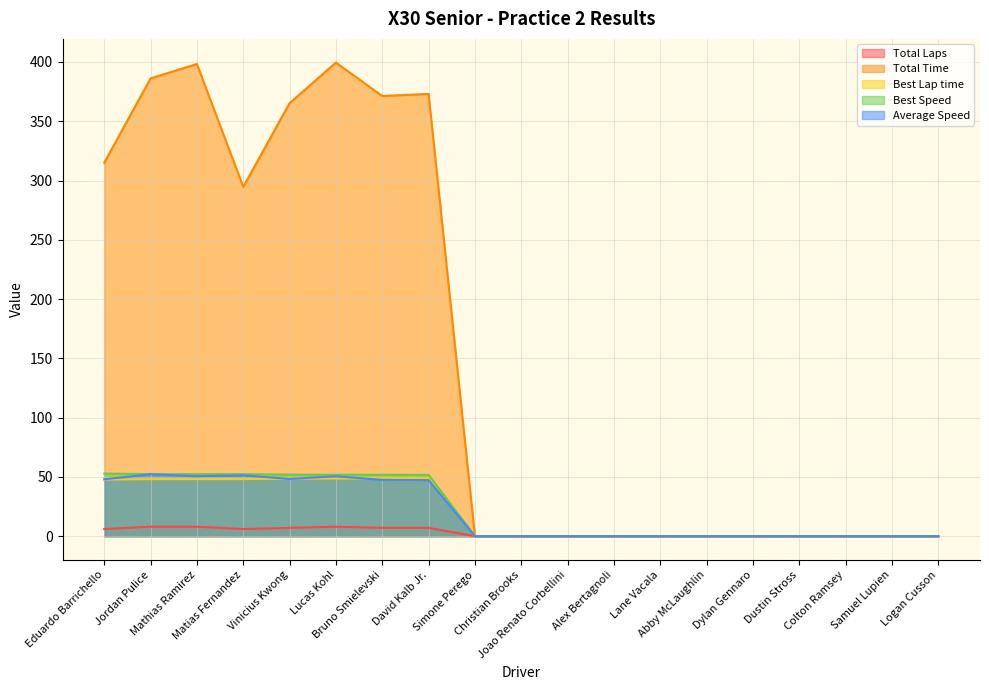

Reading right to left, list all the values displayed in this chart.

Total Laps: Logan Cusson=0.0	Samuel Lupien=0.0	Colton Ramsey=0.0	Dustin Stross=0.0	Dylan Gennaro=0.0	Abby McLaughlin=0.0	Lane Vacala=0.0	Alex Bertagnoli=0.0	Joao Renato Corbellini=0.0	Christian Brooks=0.0	Simone Perego=0.0	David Kalb Jr.=7.0	Bruno Smielevski=7.0	Lucas Kohl=8.0	Vinicius Kwong=7.0	Matias Fernandez=6.0	Mathias Ramirez=8.0	Jordan Pulice=8.0	Eduardo Barrichello=6.0
Total Time: Logan Cusson=0.0	Samuel Lupien=0.0	Colton Ramsey=0.0	Dustin Stross=0.0	Dylan Gennaro=0.0	Abby McLaughlin=0.0	Lane Vacala=0.0	Alex Bertagnoli=0.0	Joao Renato Corbellini=0.0	Christian Brooks=0.0	Simone Perego=0.0	David Kalb Jr.=373.0	Bruno Smielevski=371.3	Lucas Kohl=399.5	Vinicius Kwong=365.2	Matias Fernandez=294.7	Mathias Ramirez=398.3	Jordan Pulice=386.1	Eduardo Barrichello=315.0
Best Lap time: Logan Cusson=0.0	Samuel Lupien=0.0	Colton Ramsey=0.0	Dustin Stross=0.0	Dylan Gennaro=0.0	Abby McLaughlin=0.0	Lane Vacala=0.0	Alex Bertagnoli=0.0	Joao Renato Corbellini=0.0	Christian Brooks=0.0	Simone Perego=0.0	David Kalb Jr.=48.7	Bruno Smielevski=48.7	Lucas Kohl=48.6	Vinicius Kwong=48.5	Matias Fernandez=48.2	Mathias Ramirez=48.2	Jordan Pulice=48.1	Eduardo Barrichello=47.7
Best Speed: Logan Cusson=0.0	Samuel Lupien=0.0	Colton Ramsey=0.0	Dustin Stross=0.0	Dylan Gennaro=0.0	Abby McLaughlin=0.0	Lane Vacala=0.0	Alex Bertagnoli=0.0	Joao Renato Corbellini=0.0	Christian Brooks=0.0	Simone Perego=0.0	David Kalb Jr.=51.7	Bruno Smielevski=51.8	Lucas Kohl=51.8	Vinicius Kwong=51.9	Matias Fernandez=52.3	Mathias Ramirez=52.3	Jordan Pulice=52.4	Eduardo Barrichello=52.8
Average Speed: Logan Cusson=0.0	Samuel Lupien=0.0	Colton Ramsey=0.0	Dustin Stross=0.0	Dylan Gennaro=0.0	Abby McLaughlin=0.0	Lane Vacala=0.0	Alex Bertagnoli=0.0	Joao Renato Corbellini=0.0	Christian Brooks=0.0	Simone Perego=0.0	David Kalb Jr.=47.3	Bruno Smielevski=47.5	Lucas Kohl=50.5	Vinicius Kwong=48.3	Matias Fernandez=51.3	Mathias Ramirez=50.6	Jordan Pulice=52.2	Eduardo Barrichello=48.0